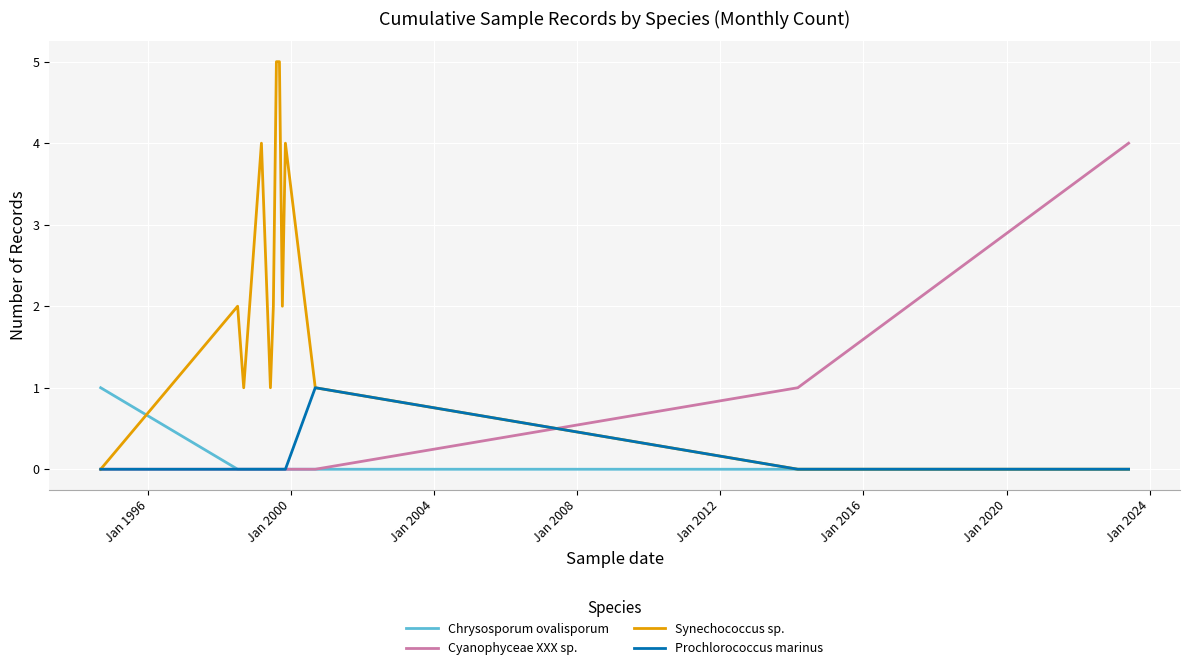

What is the maximum value for Synechococcus sp.?

5